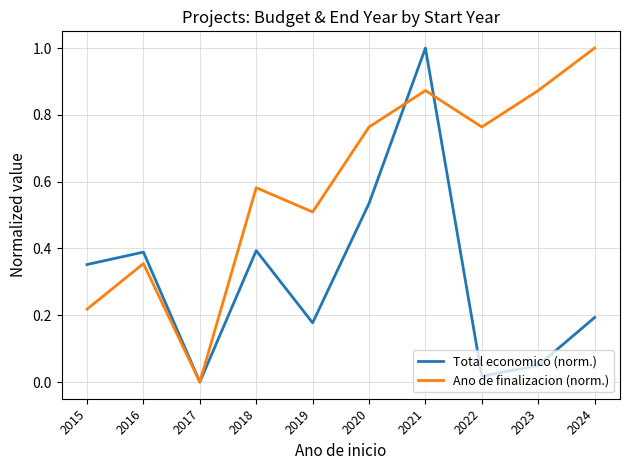

Is it true that Total economico (norm.) equals 0.3 at 2020?

False